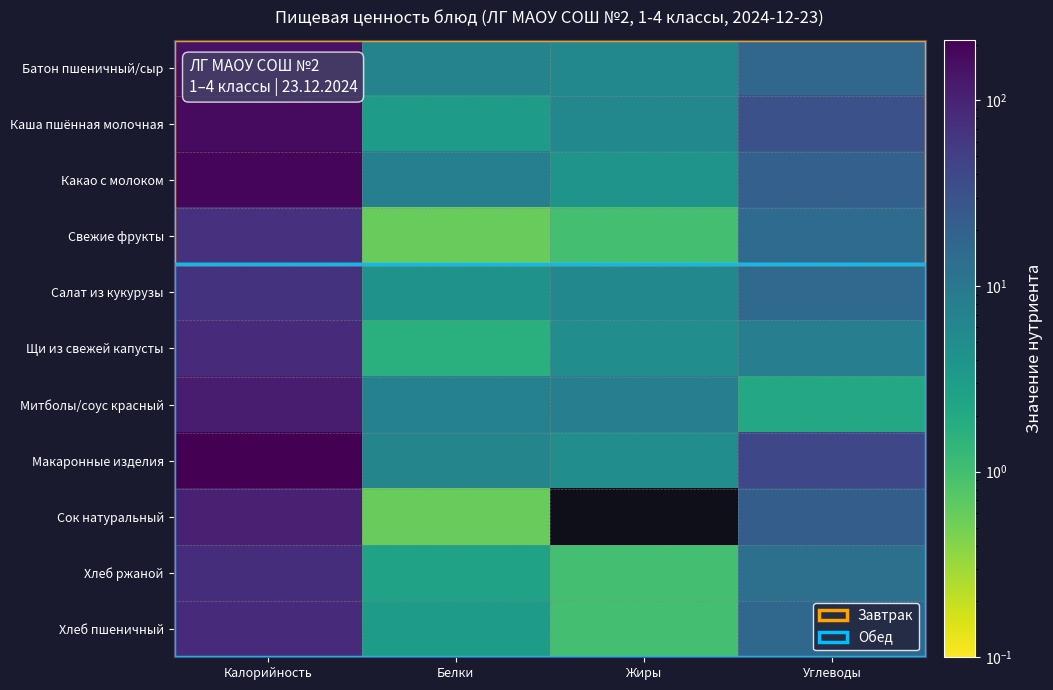

At which category is the sum across all series the highest?

Калорийность